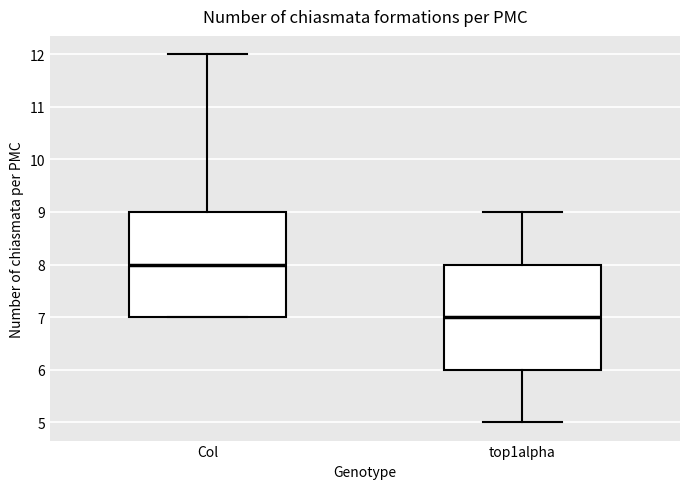

Which box has the lowest median line?

top1alpha